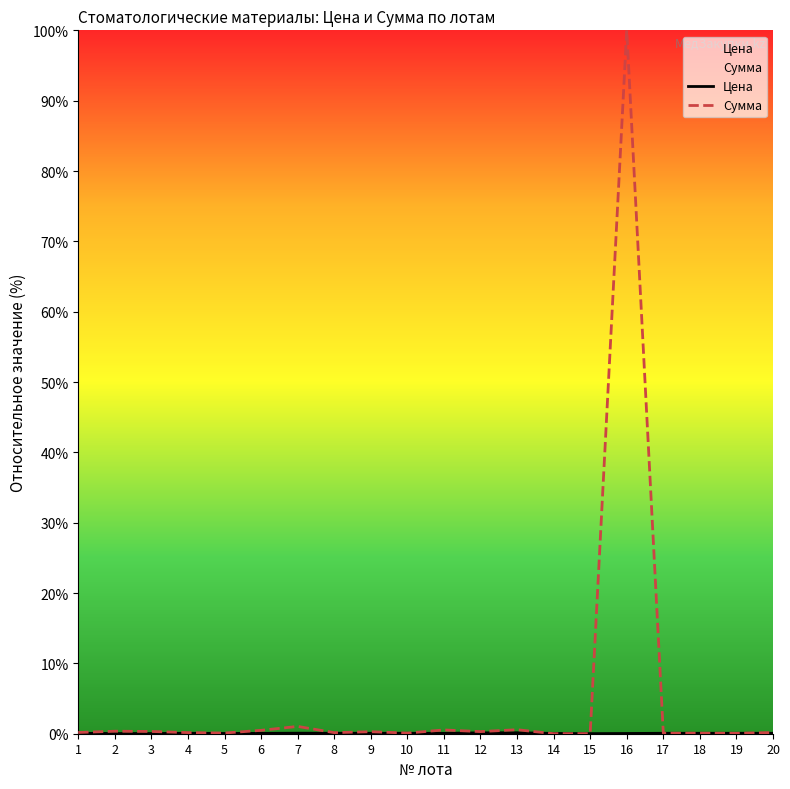

How many lines are shown in the chart?

2